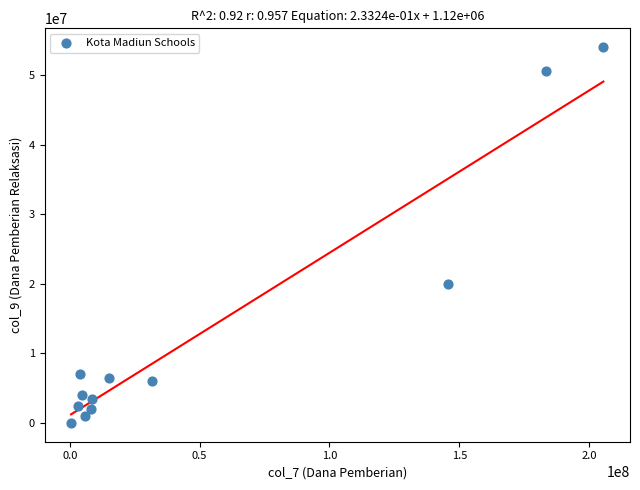

What Y value in the scatter plot is closest to 27000000?

20000000